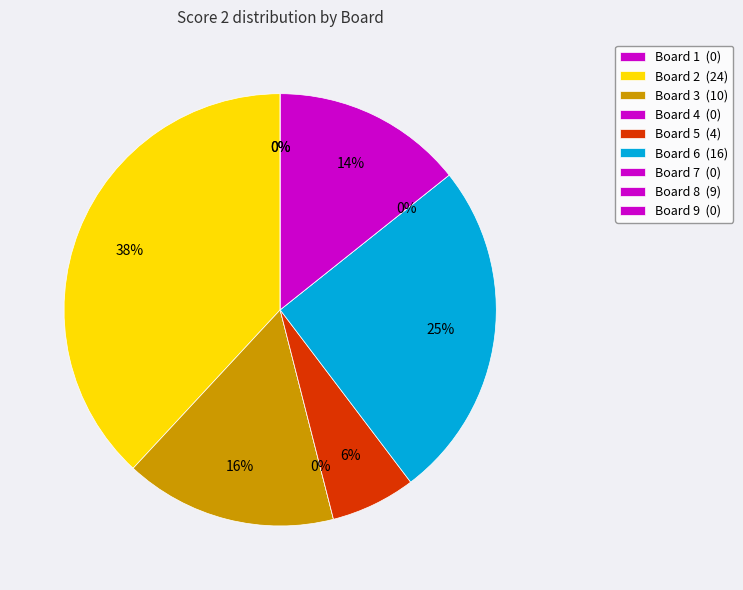

To the nearest percent, what percentage of the pie is Board 3?

16%